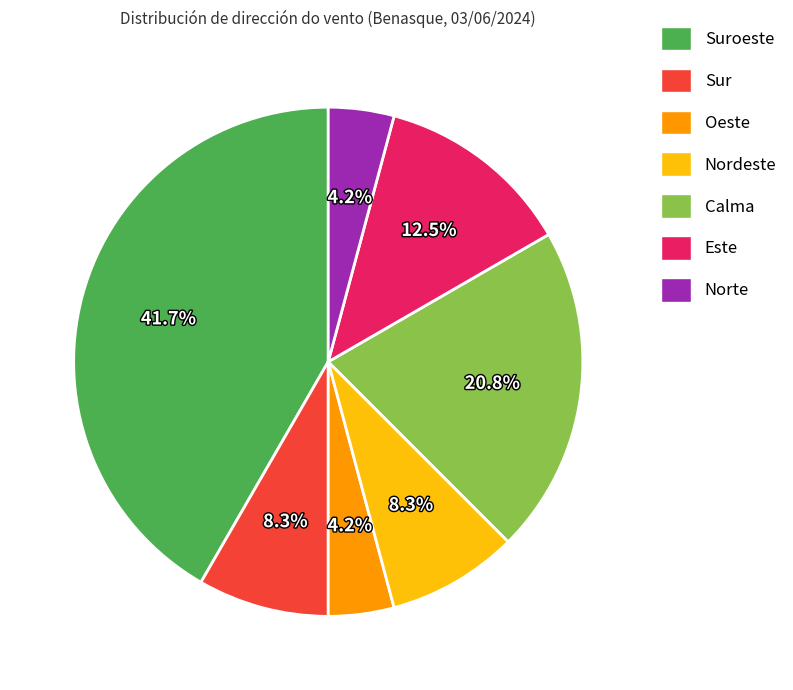

To the nearest percent, what percentage of the pie is Nordeste?

8%